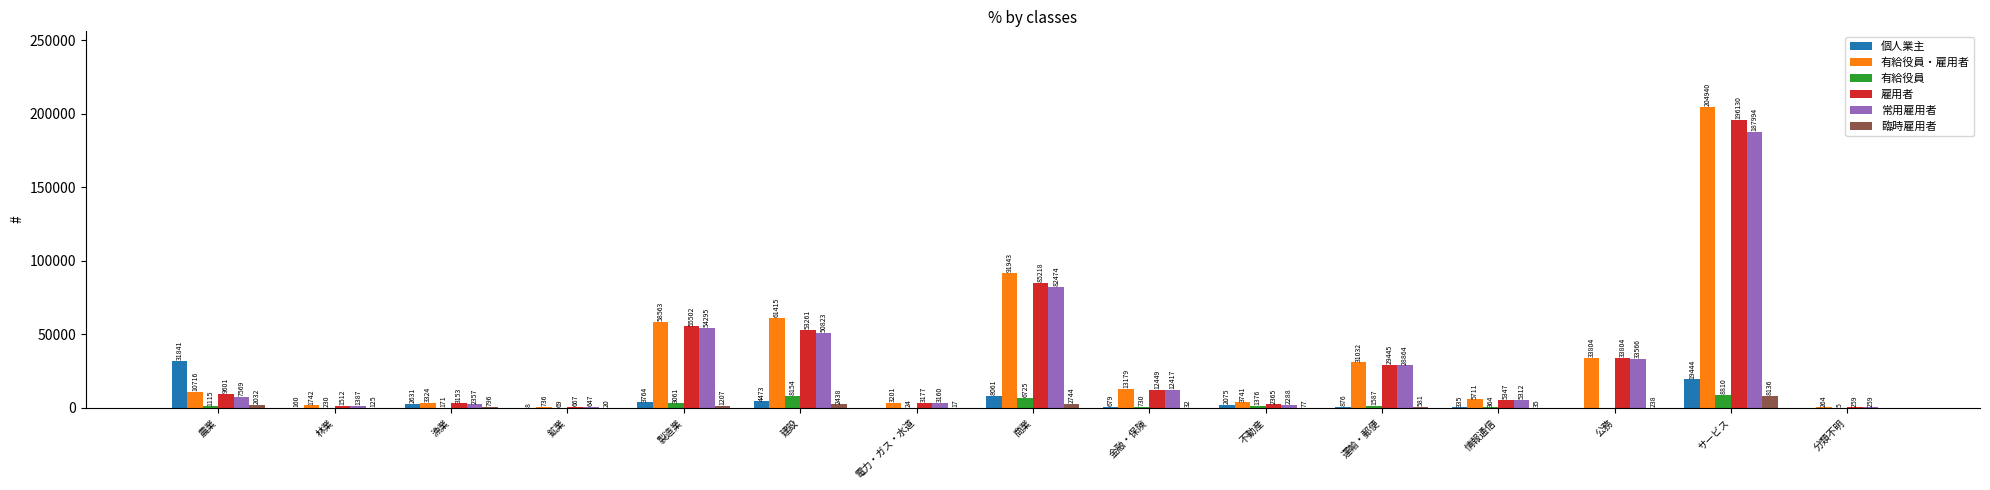

What is the total value across all series at 林業?

5156